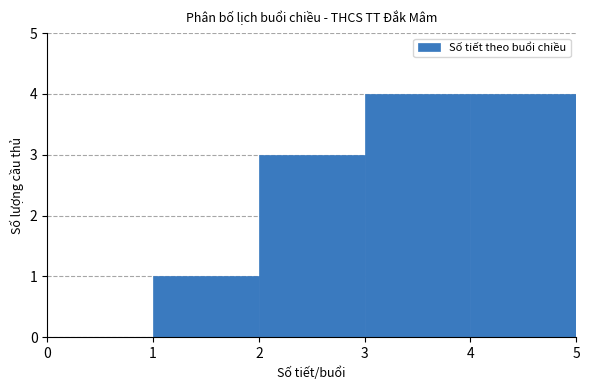

What is the height of the bar covering 1 to 2 on the x-axis? The values are not printed on the chart, so give them approximately, as read against the axis.

1